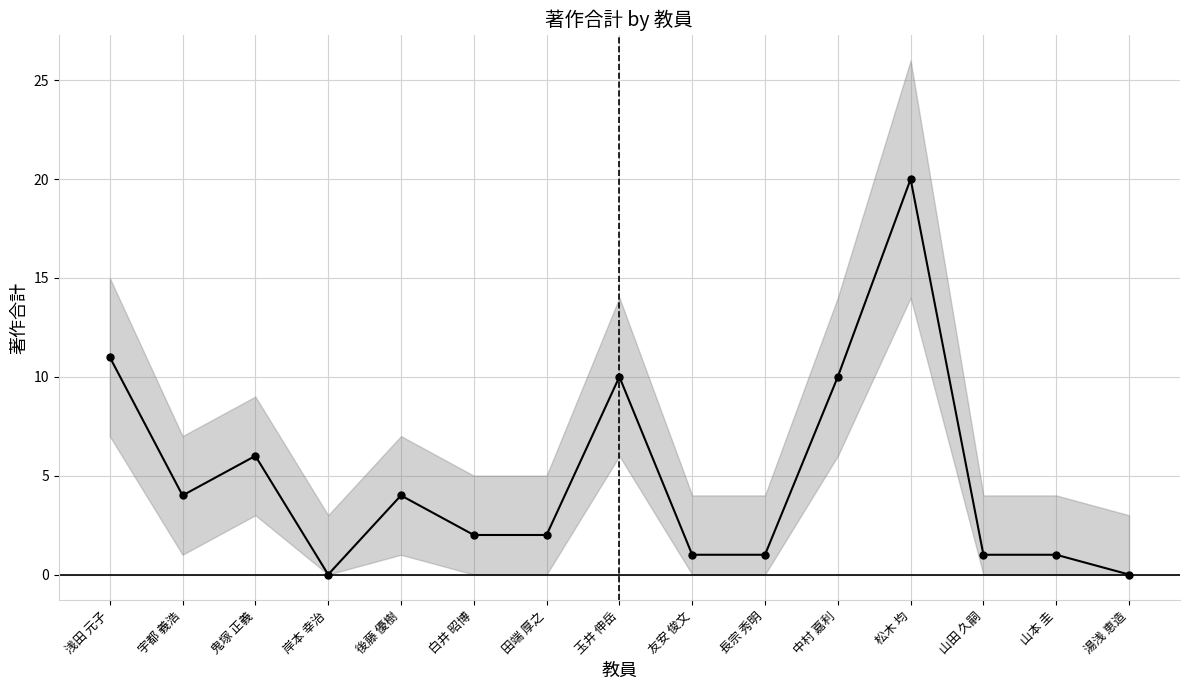

What is the label of the 5th point from the left?

後藤 優樹